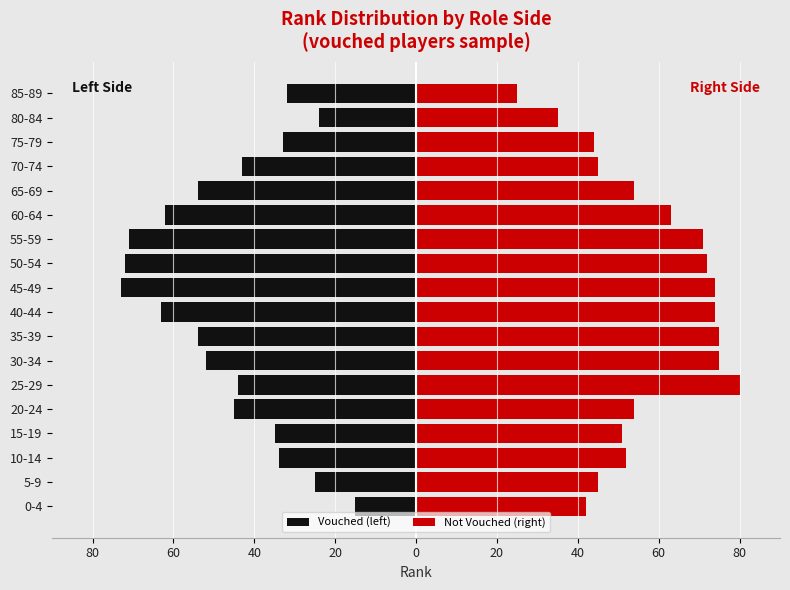

What are all the series names shown in the legend?

Vouched (left), Not Vouched (right)